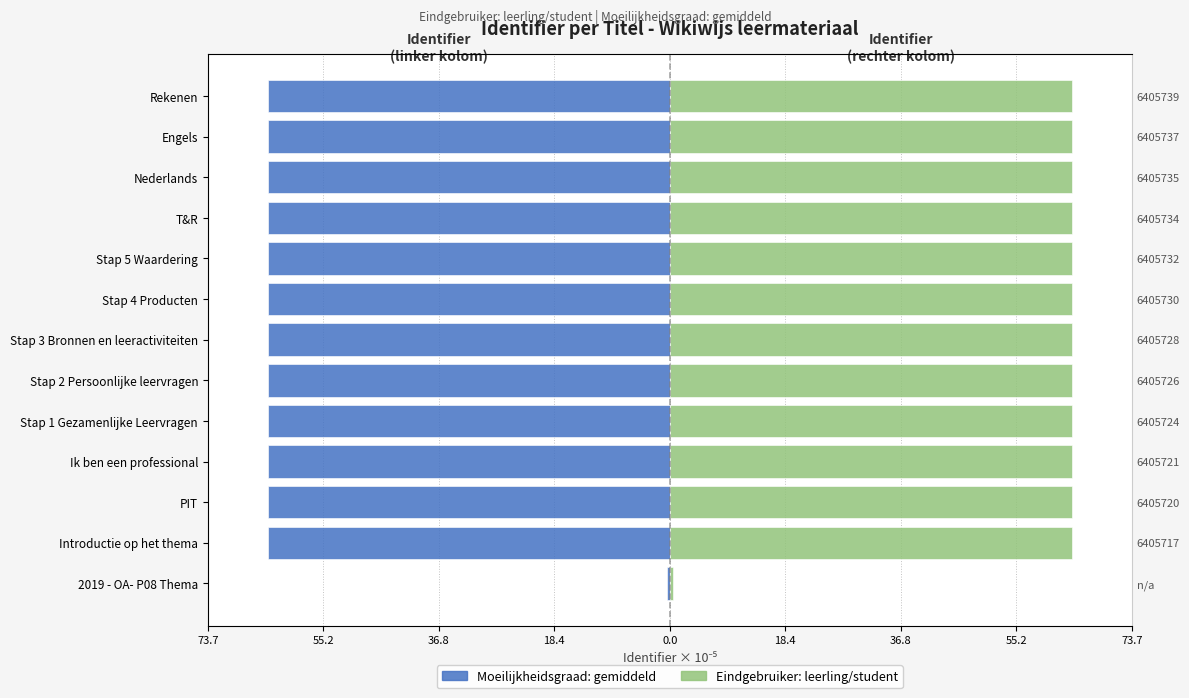

Reading right to left, extract all data points from this chart.

Identifier (Maschi-style): -64.1	-64.1	-64.1	-64.1	-64.1	-64.1	-64.1	-64.1	-64.1	-64.1	-64.1	-64.1	-0.5
Identifier (Femmine-style): 64.1	64.1	64.1	64.1	64.1	64.1	64.1	64.1	64.1	64.1	64.1	64.1	0.5